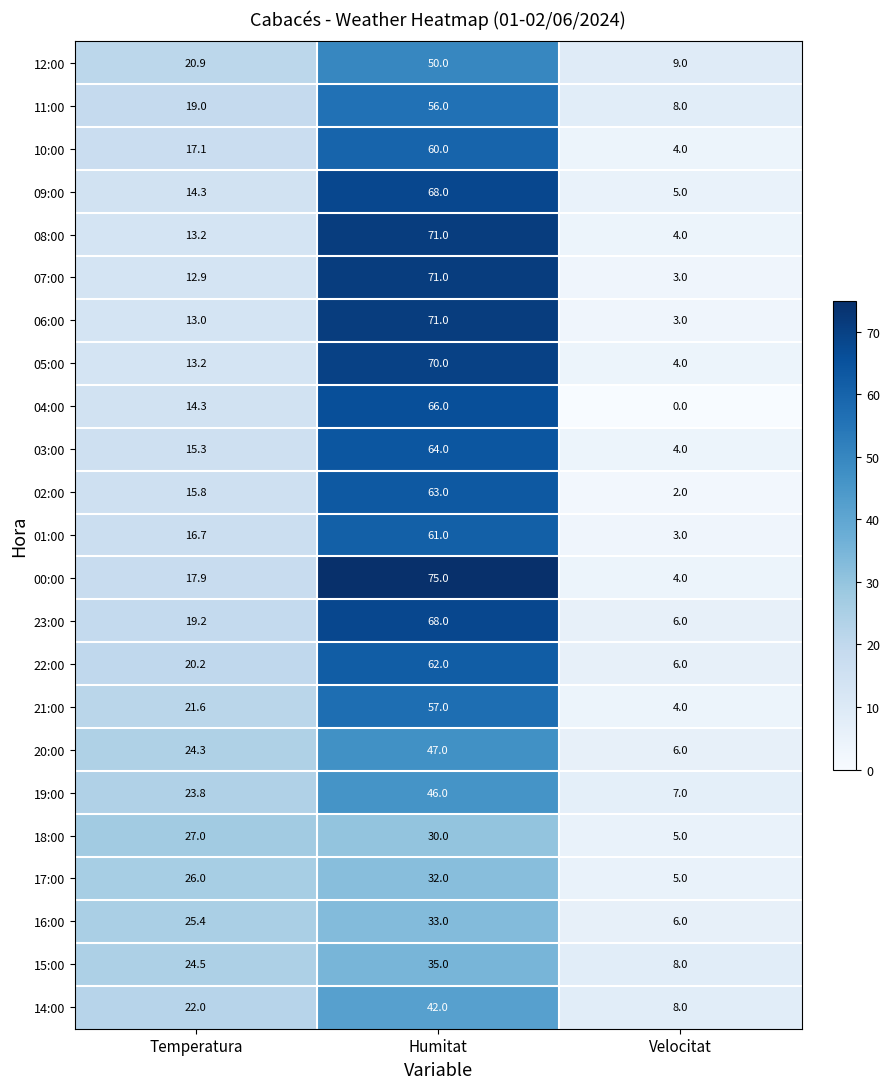

Between Humitat and Velocitat, which series saw the biggest shift?

00:00